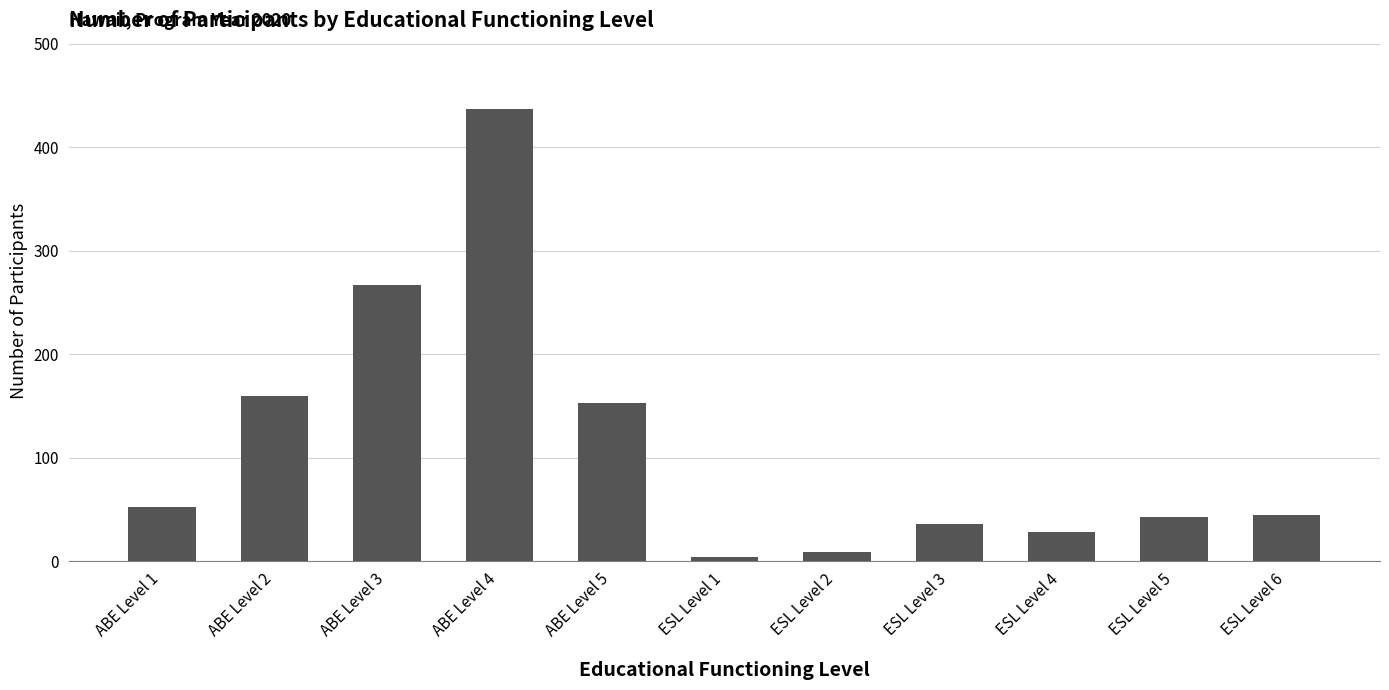

Is it true that the value at ESL Level 4 is 28?

True